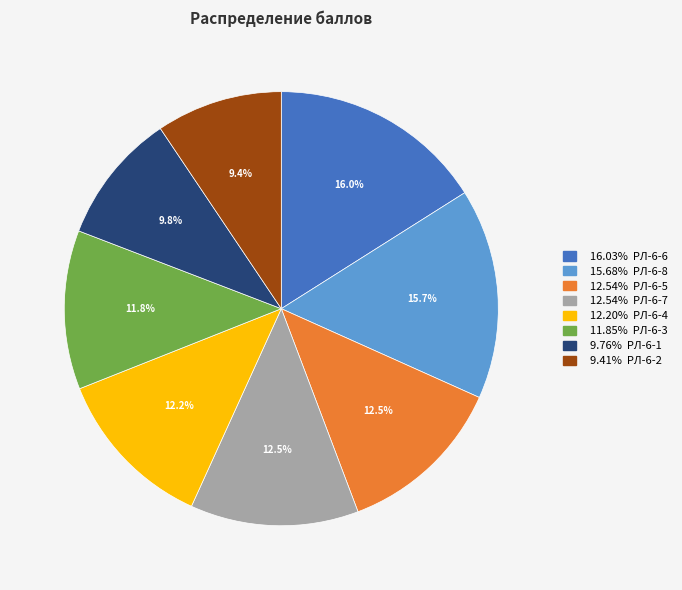

Does any single category account for the majority?

No